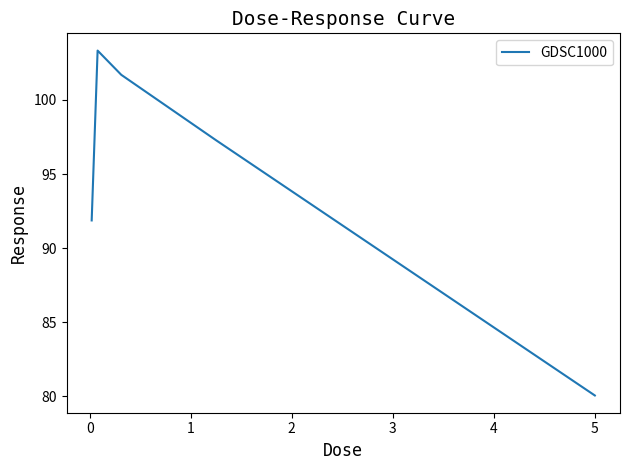

What is the maximum value shown in the chart?

103.3